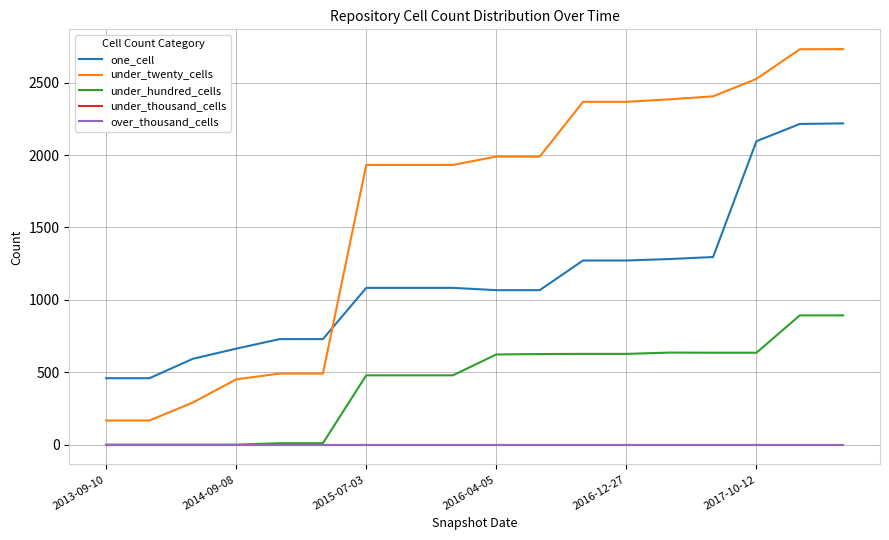

Which category has the lowest value across all series?

2013-09-10